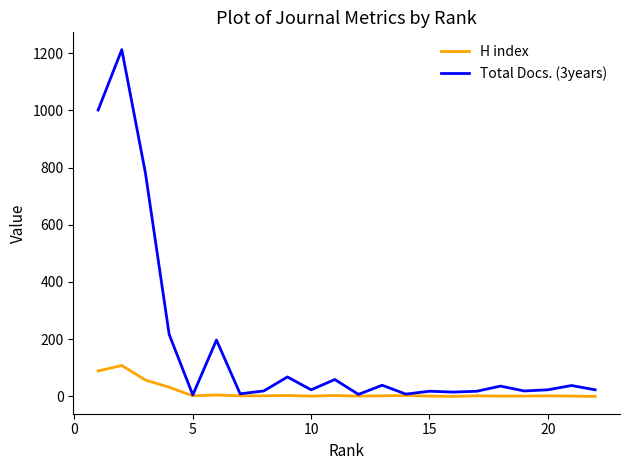

Which series has the largest range (max minus min)?

Total Docs. (3years)